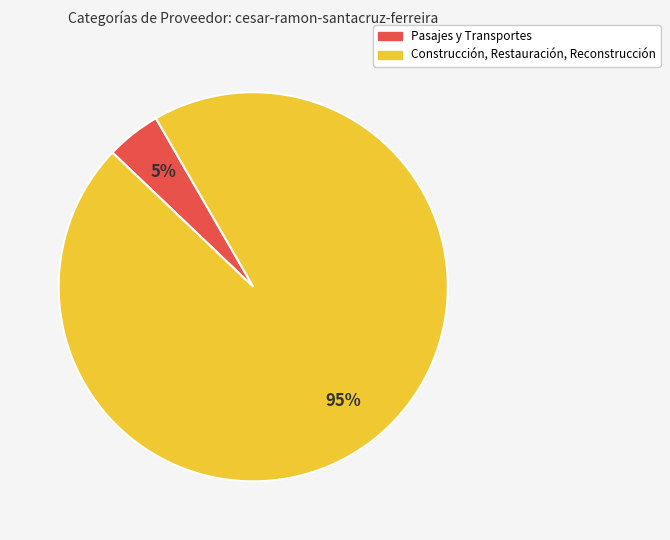

How many slices are in this pie chart?

2